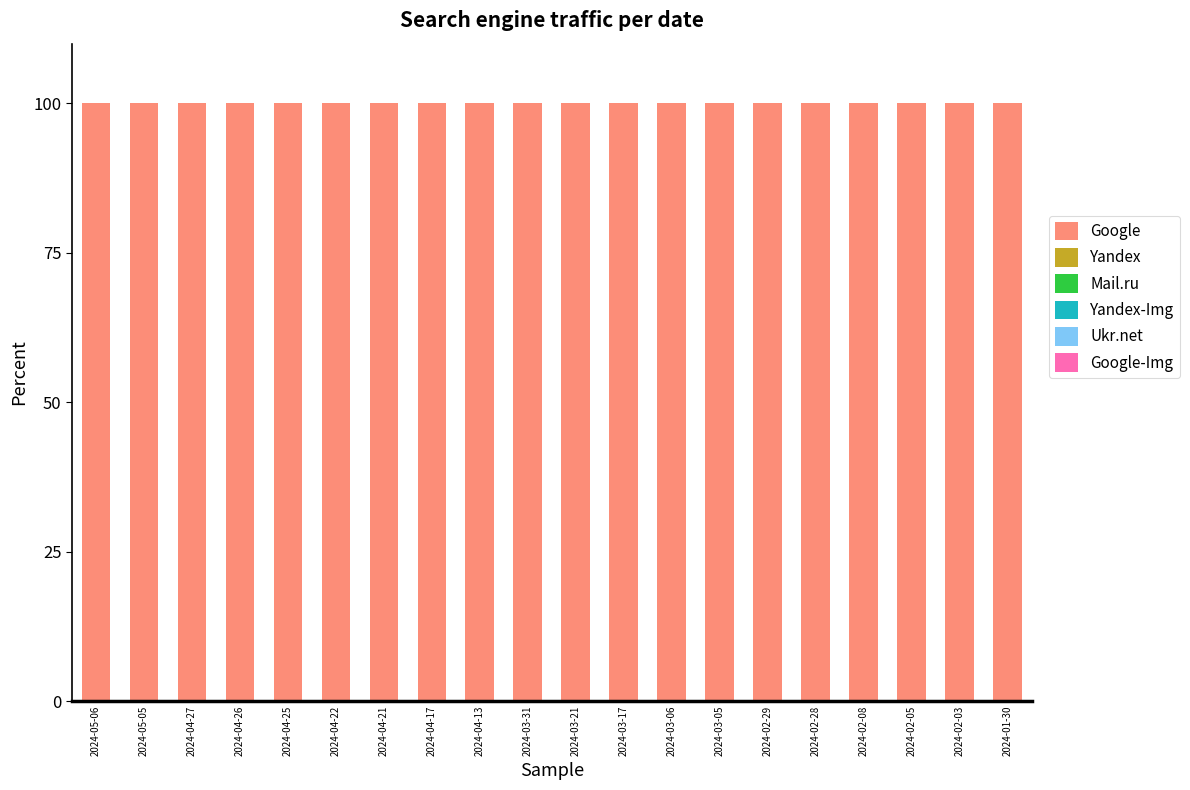

Count the number of data series in this chart.

6